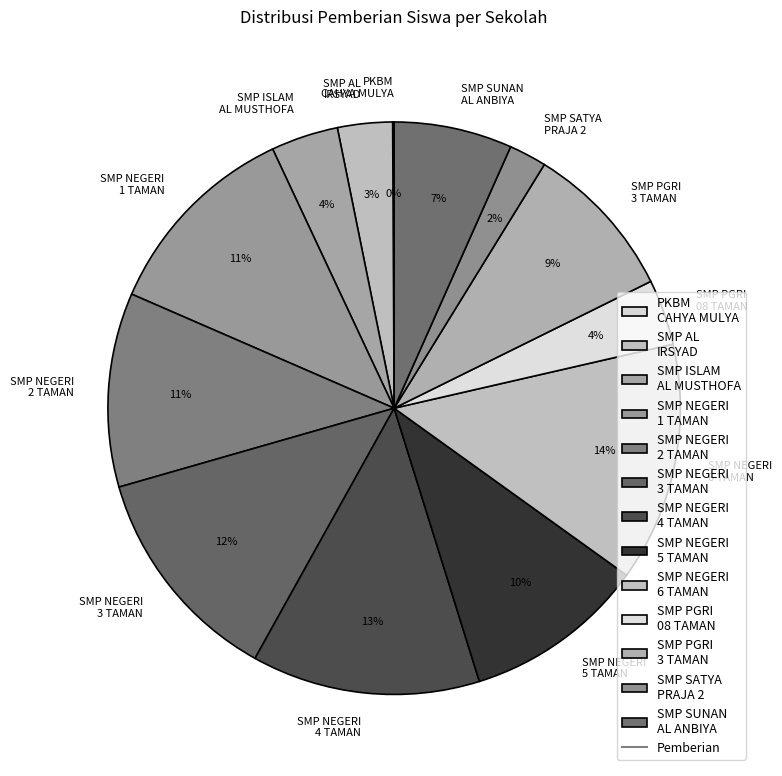

The SMP NEGERI 5 TAMAN slice represents 10% of the pie. True or false?

True